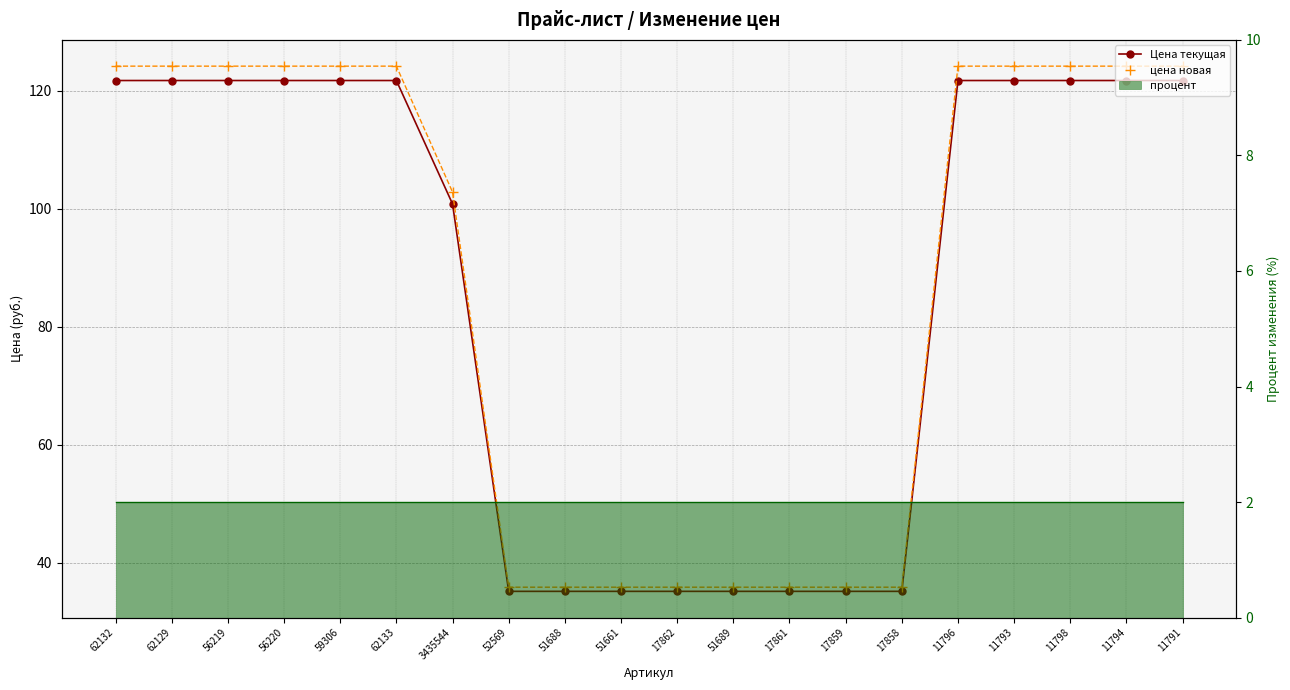

What position from the right is 17858?

6